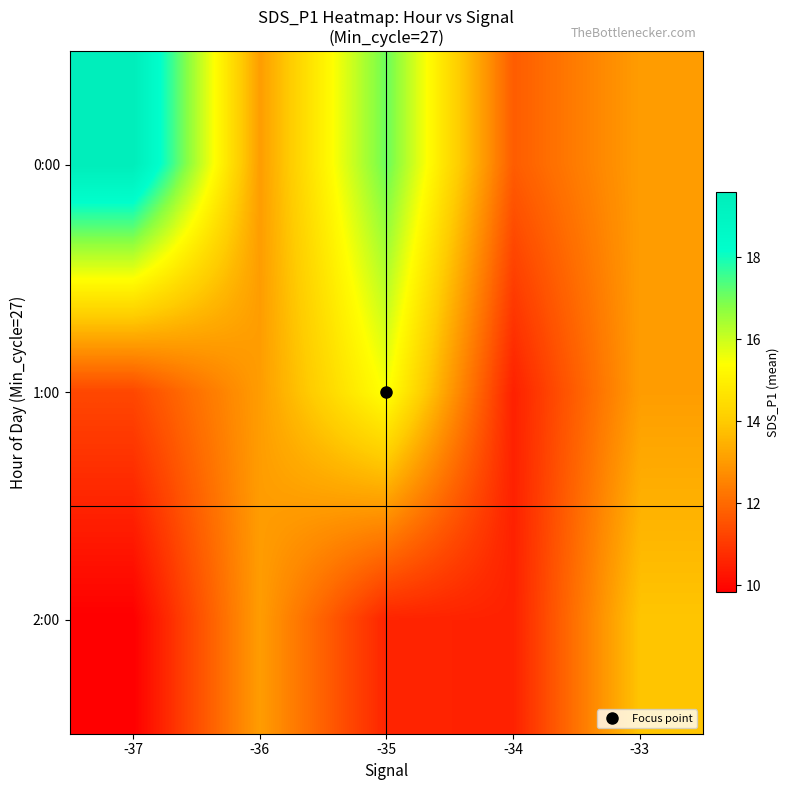

Which series changed the most between -37 and -34?

0:00